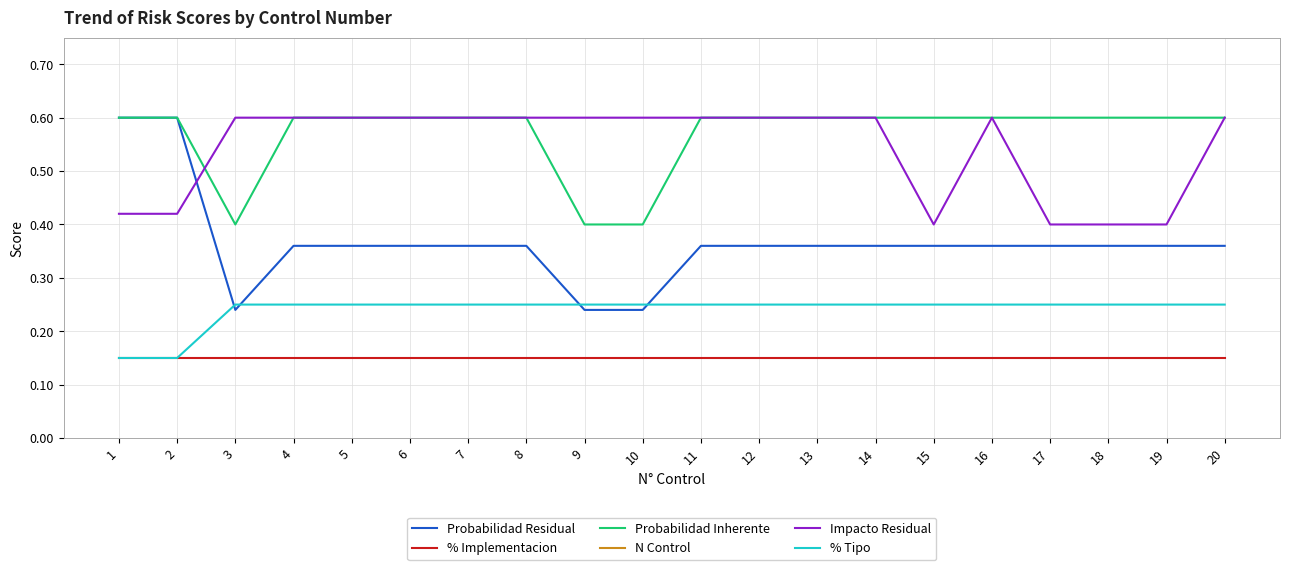

True or false: Impacto Residual and N Control intersect in this chart.

False